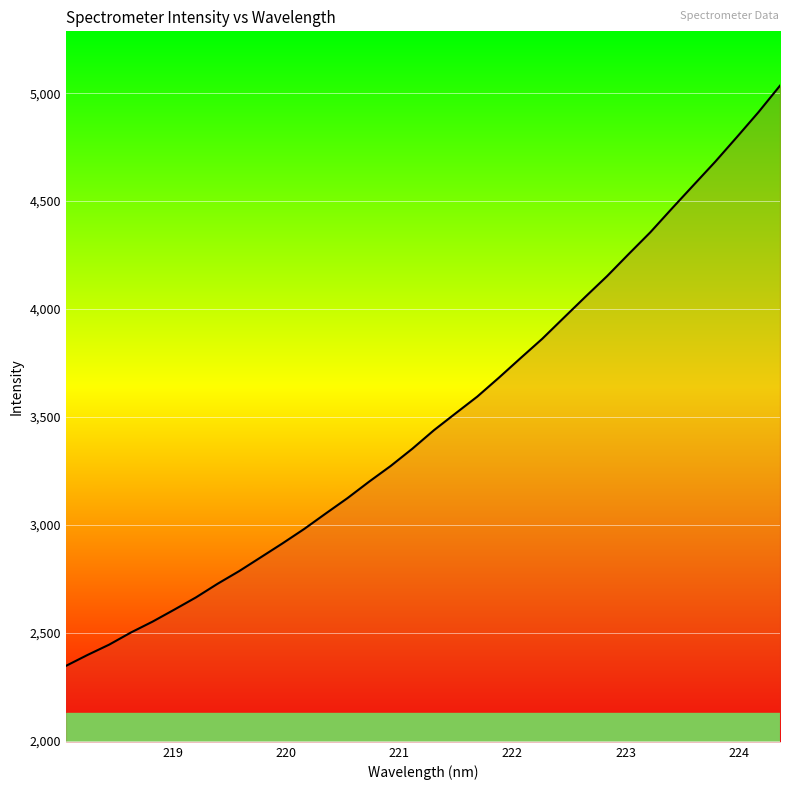

What is the average value?

3496.3